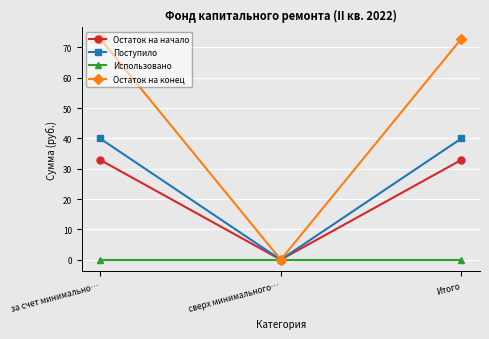

What is the label of the 1st point from the right?

Итого